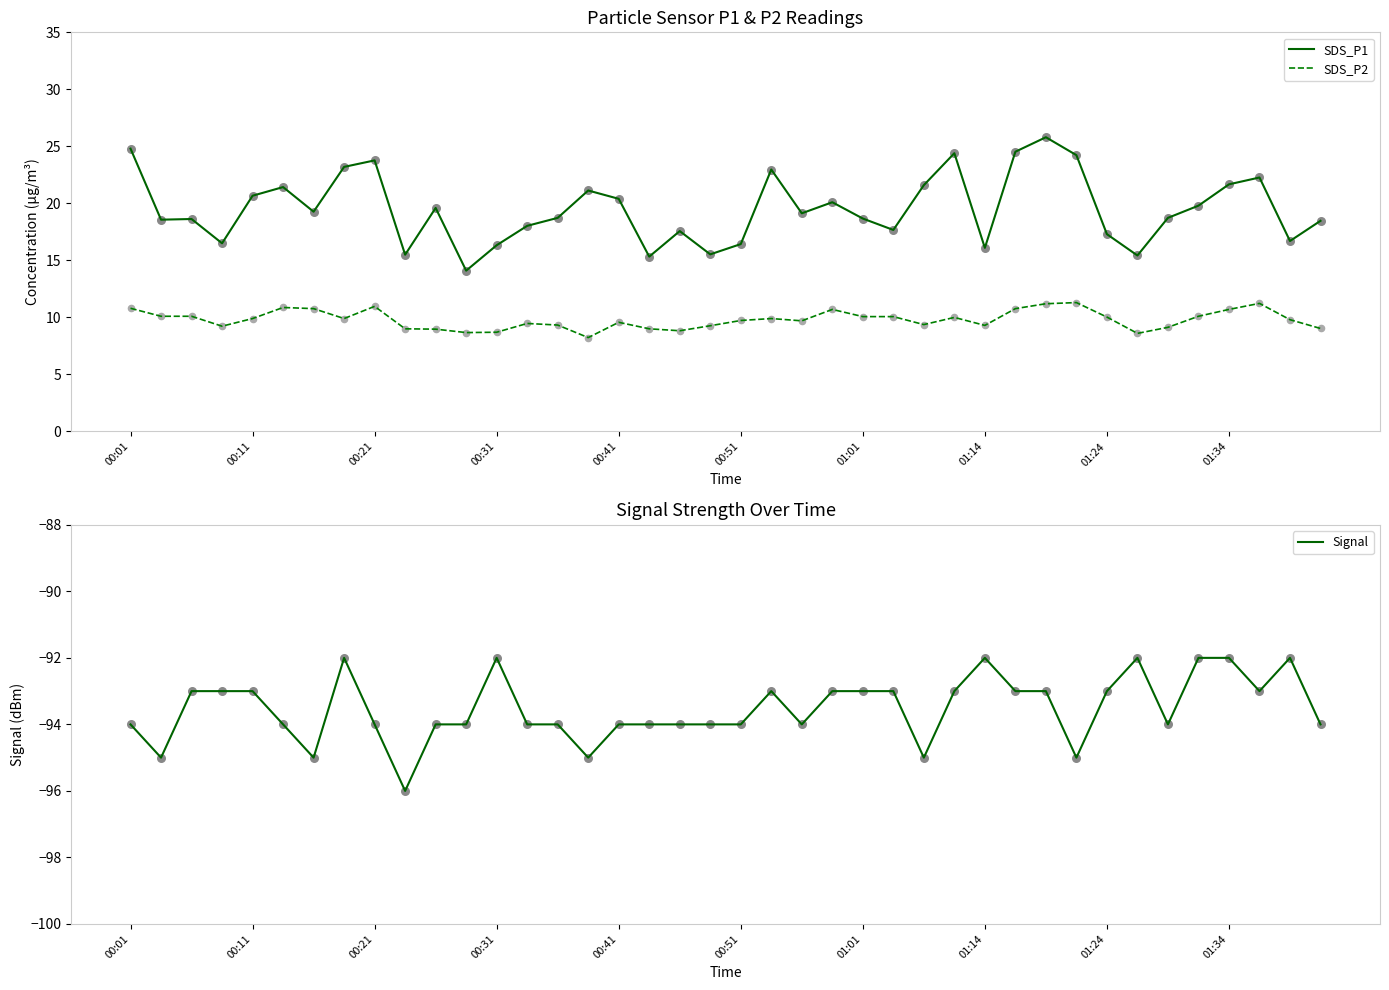

At which category is the sum across all series the highest?

30